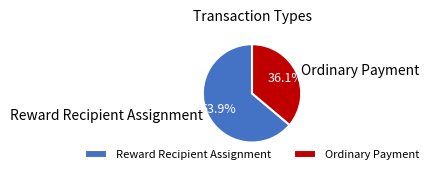

To the nearest percent, what is the difference between the largest and smallest slice percentages?

28%